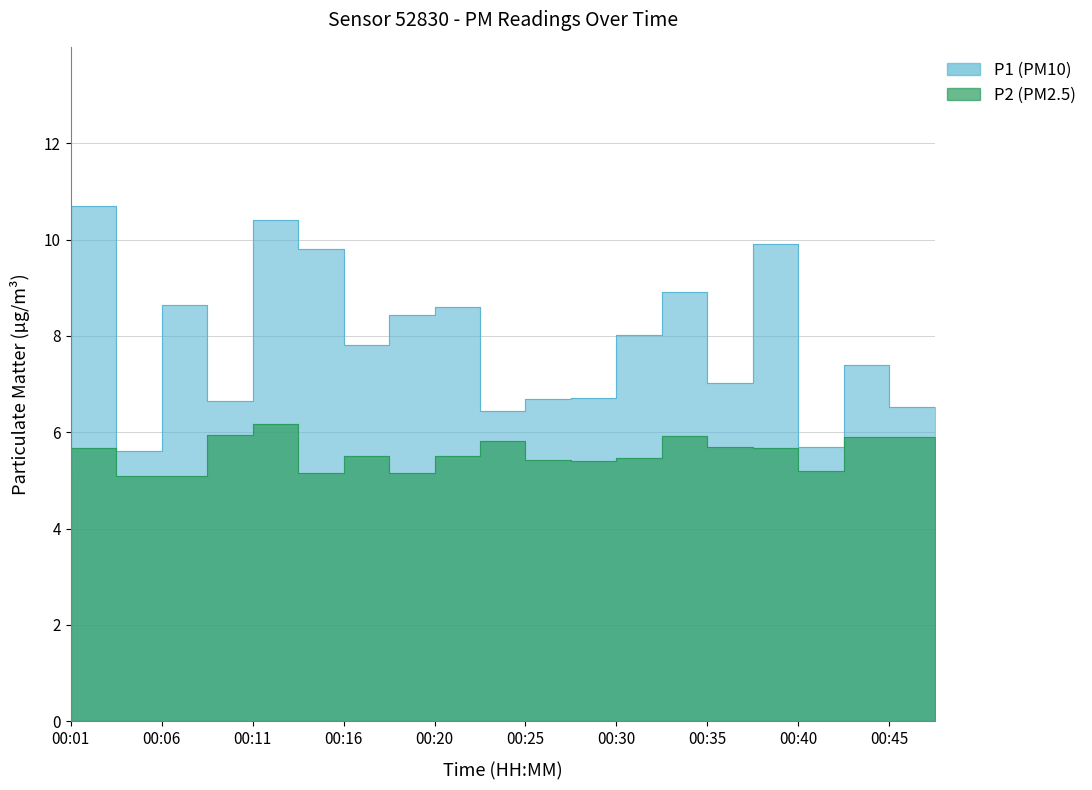

Where is P1 nearest to the value 8?

00:33